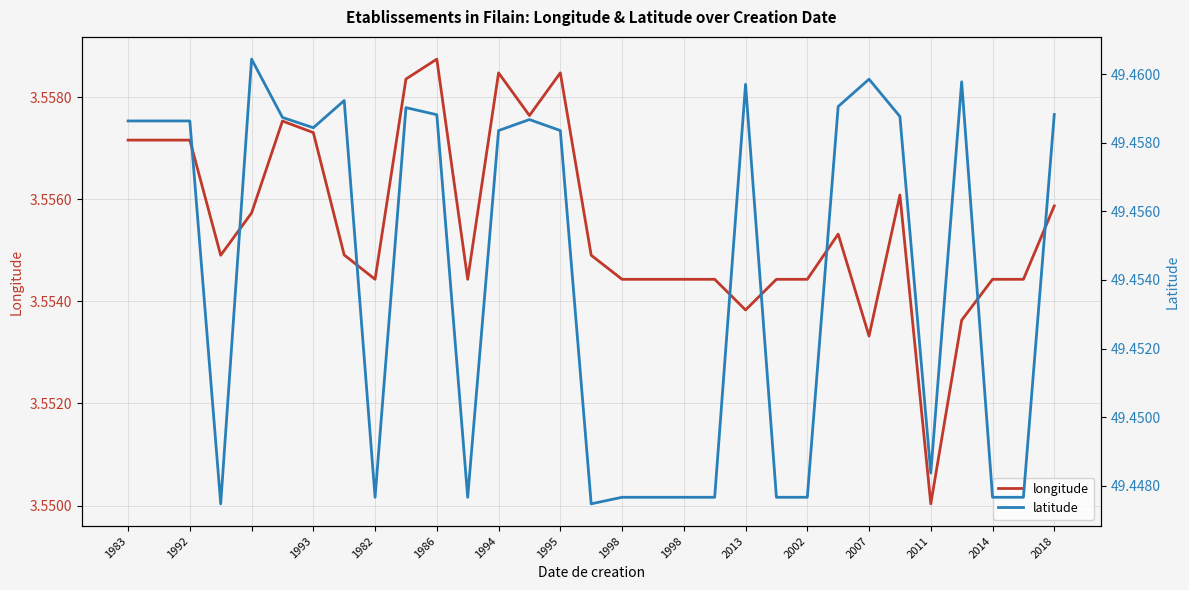

Rank the series at 23 from highest to lowest value.

latitude, longitude